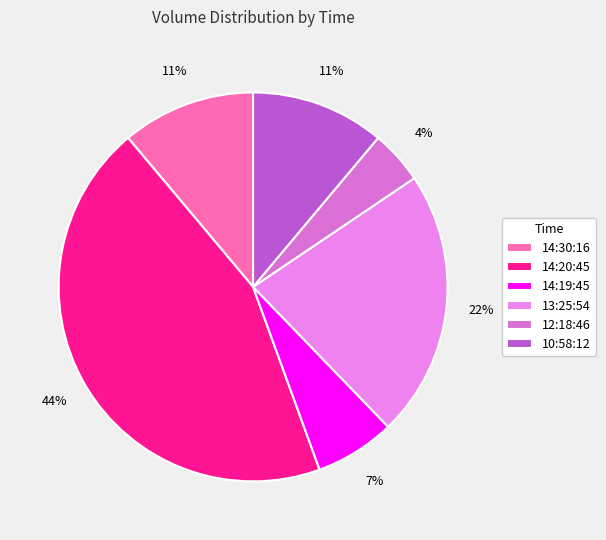

To the nearest percent, what is the difference between the largest and smallest slice percentages?

40%